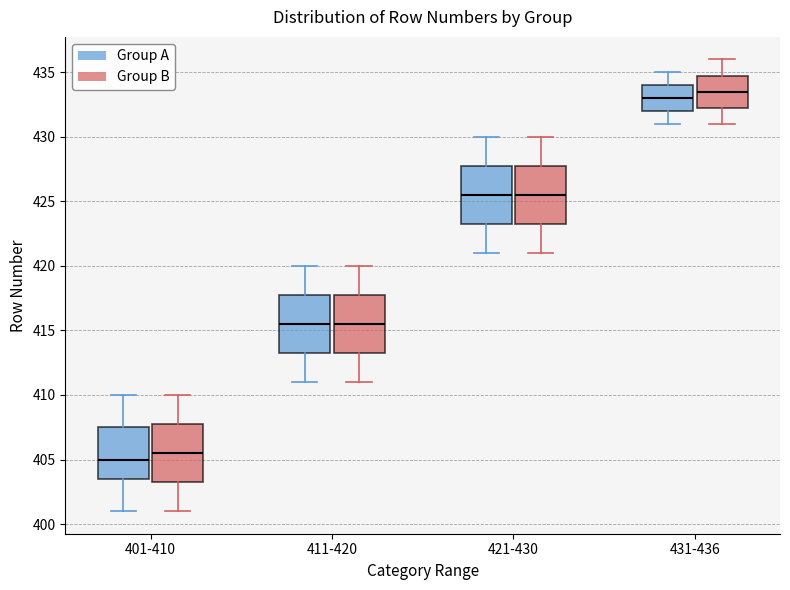

Reading left to right, transcribe this box plot: for each box, give where its median line is, the range the box spans, and where its two whiskers end, as read against the y-axis. The values are not printed on the chart, so give them approximately, as read against the axis.

401-410 (Group A): median 405.0, box 403.5 to 407.5, whiskers 401.0 to 410.0
401-410 (Group B): median 405.5, box 403.5 to 408.0, whiskers 401.0 to 410.0
411-420 (Group A): median 415.5, box 413.5 to 418.0, whiskers 411.0 to 420.0
411-420 (Group B): median 415.5, box 413.5 to 418.0, whiskers 411.0 to 420.0
421-430 (Group A): median 425.5, box 423.5 to 428.0, whiskers 421.0 to 430.0
421-430 (Group B): median 425.5, box 423.5 to 428.0, whiskers 421.0 to 430.0
431-436 (Group A): median 433.0, box 432.0 to 434.0, whiskers 431.0 to 435.0
431-436 (Group B): median 433.5, box 432.5 to 435.0, whiskers 431.0 to 436.0